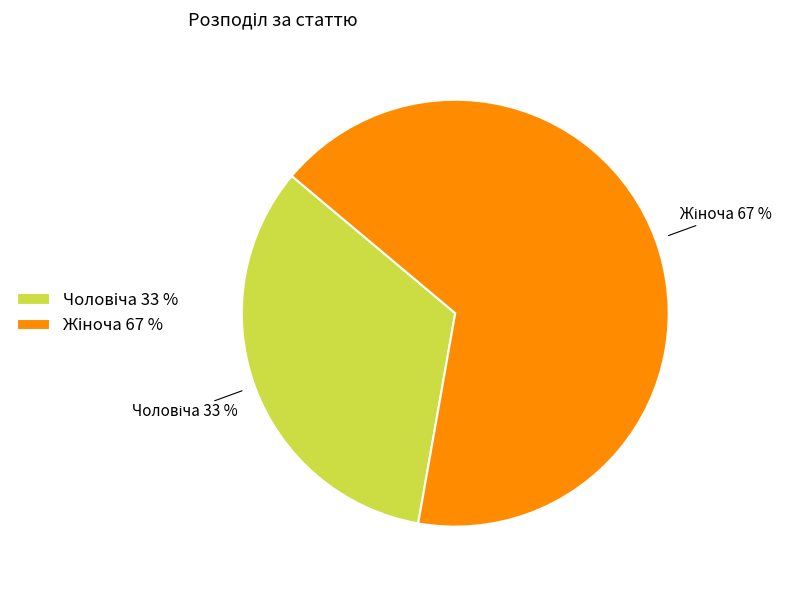

To the nearest percent, what is the average slice percentage?

50%